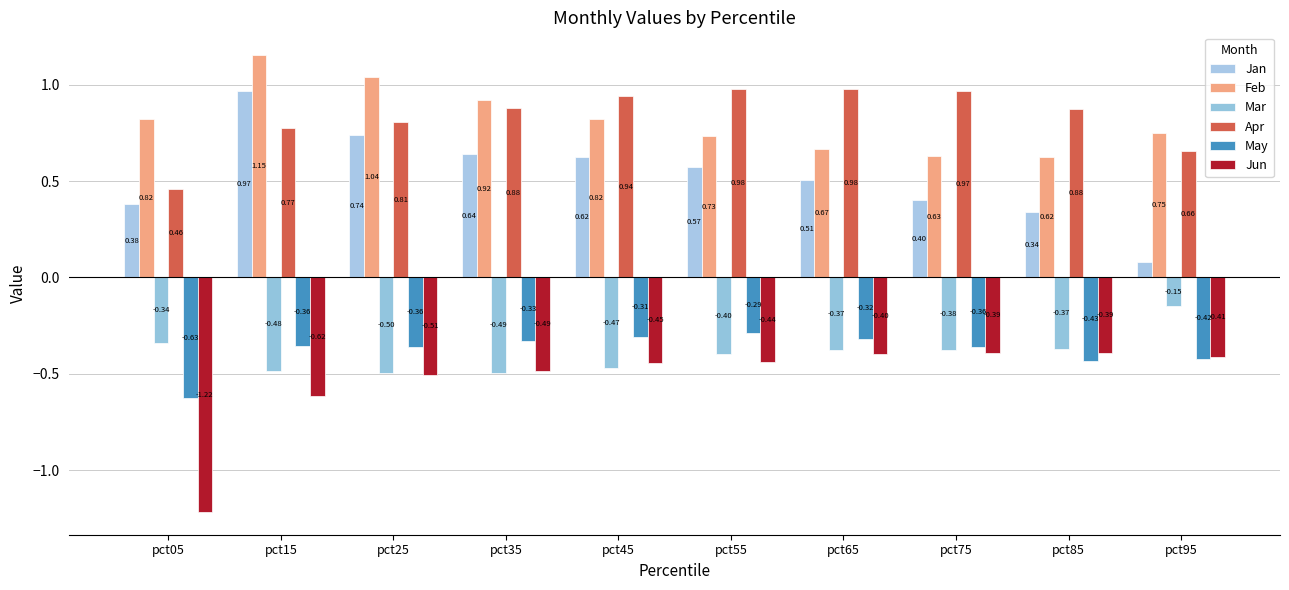

Which series has the widest spread of values?

Jan